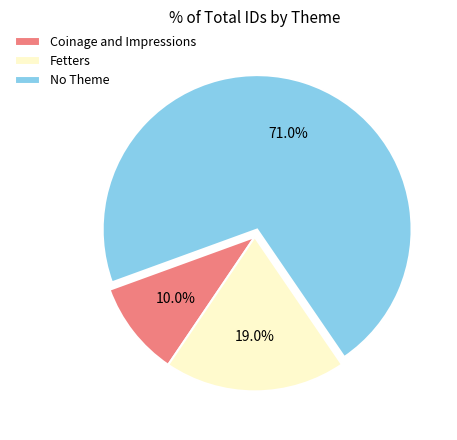

Approximately how many times larger is the value at No Theme compared to Fetters?

3.7